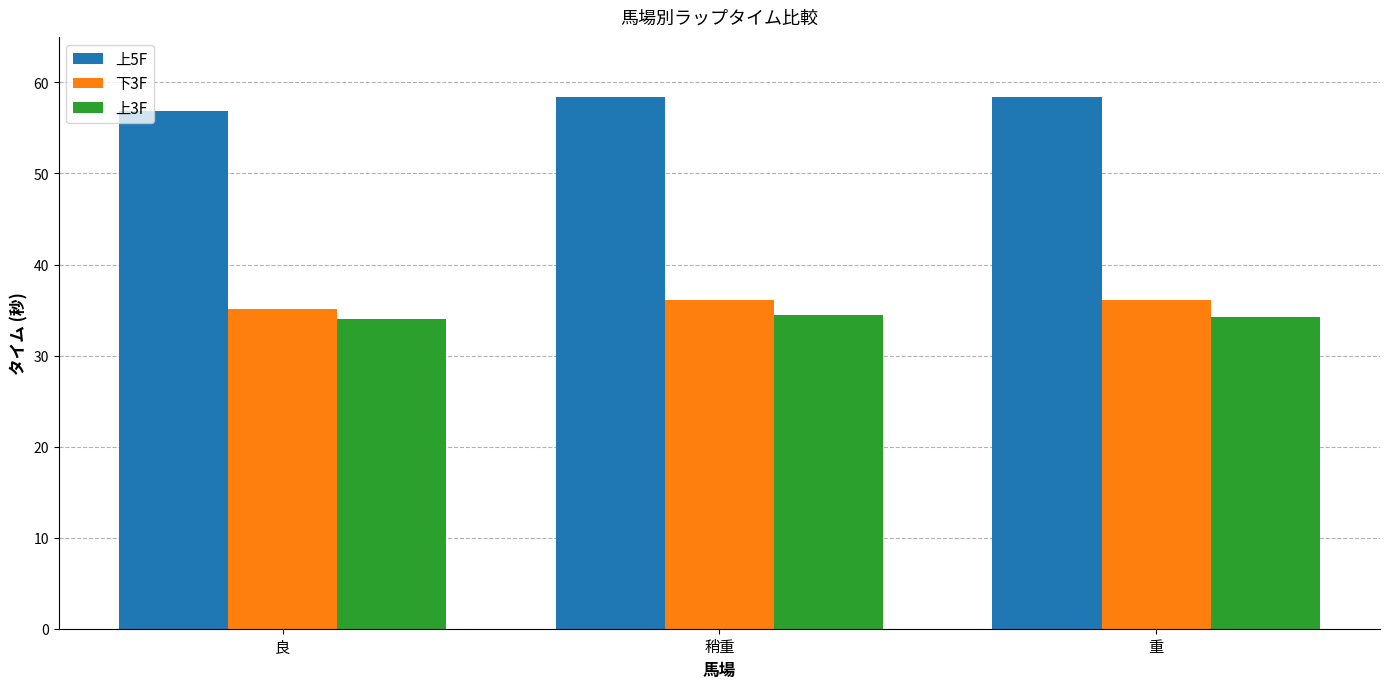

What is the label of the 1st bar from the left?

良